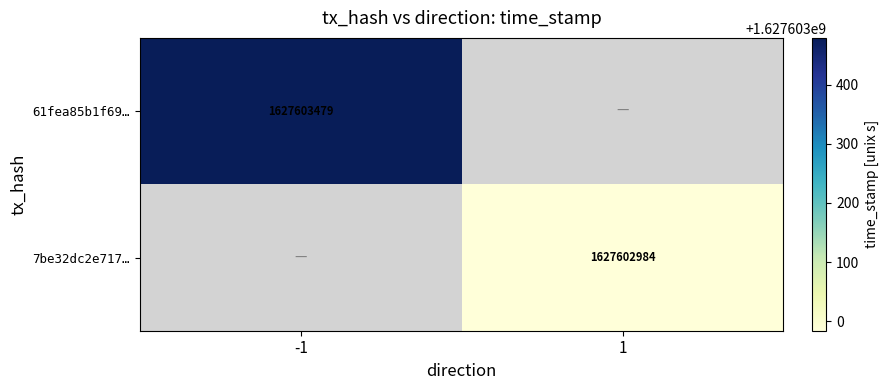

What is the total value across all series at time_stamp?

3255206463